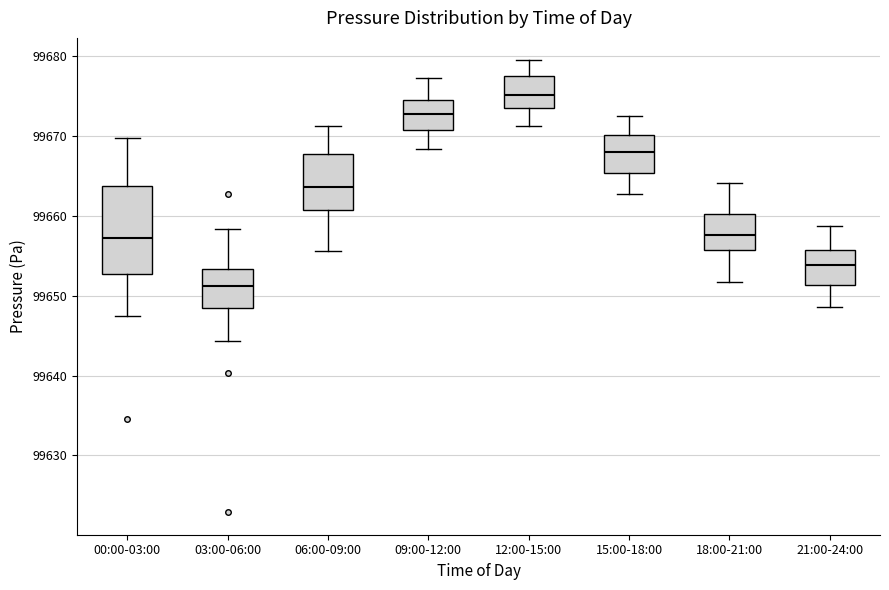

Which box is the tallest, from its lower edge to its upper edge?

00:00-03:00